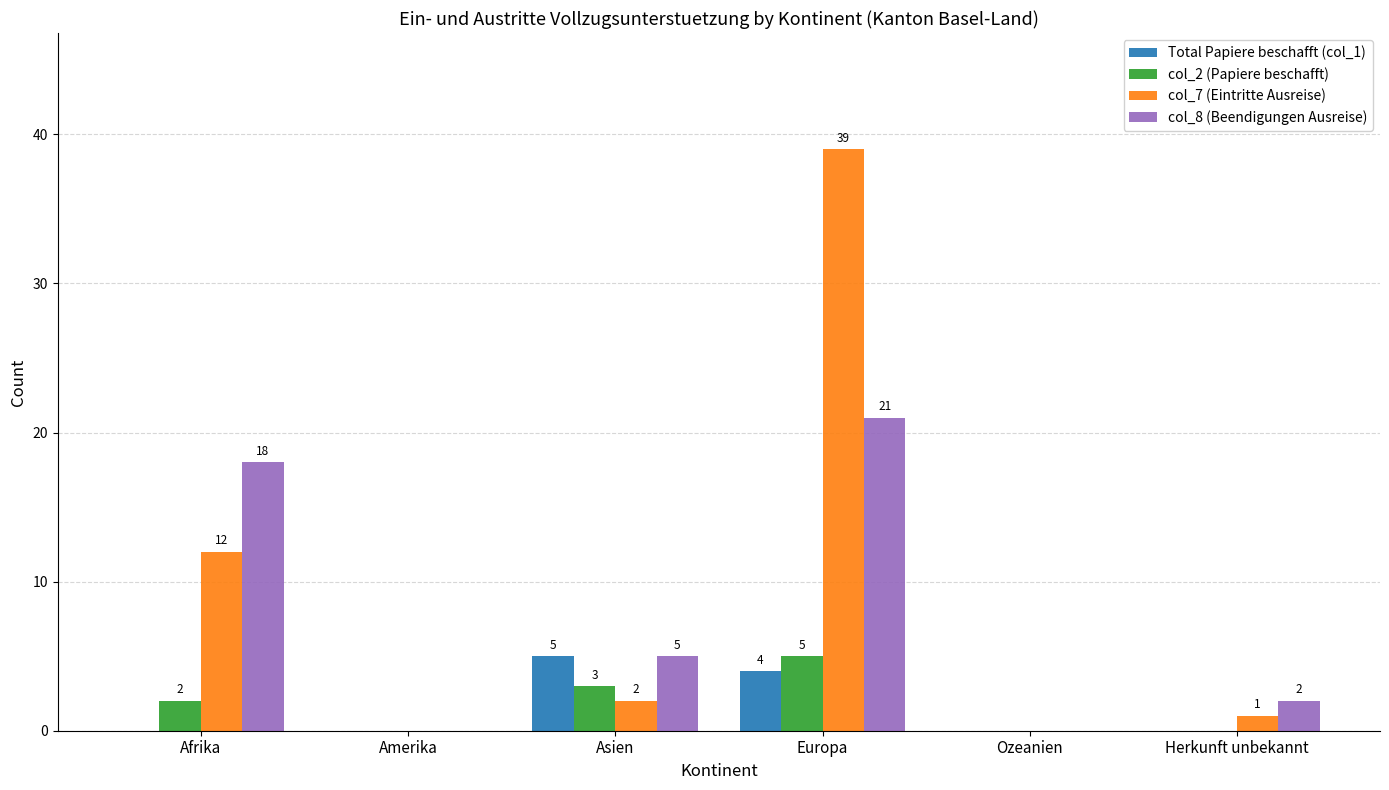

What is the spread (max minus min) of values at Europa?

35